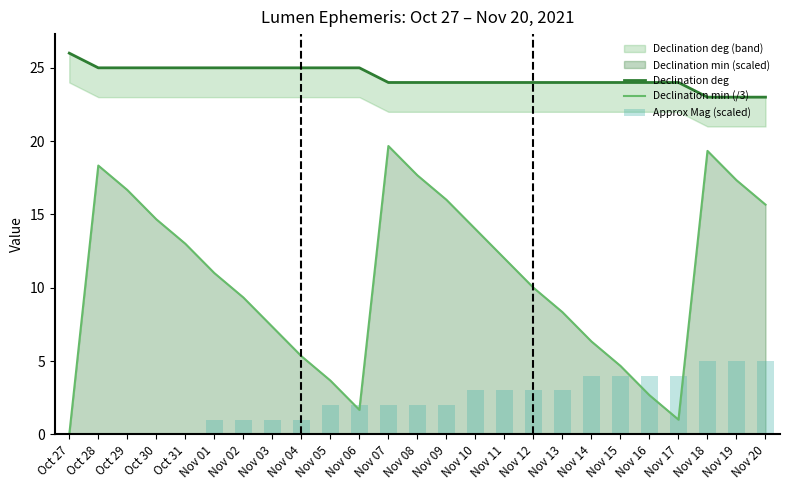

True or false: Declination min (/3) has a value of 31.1 at Nov 19.

False